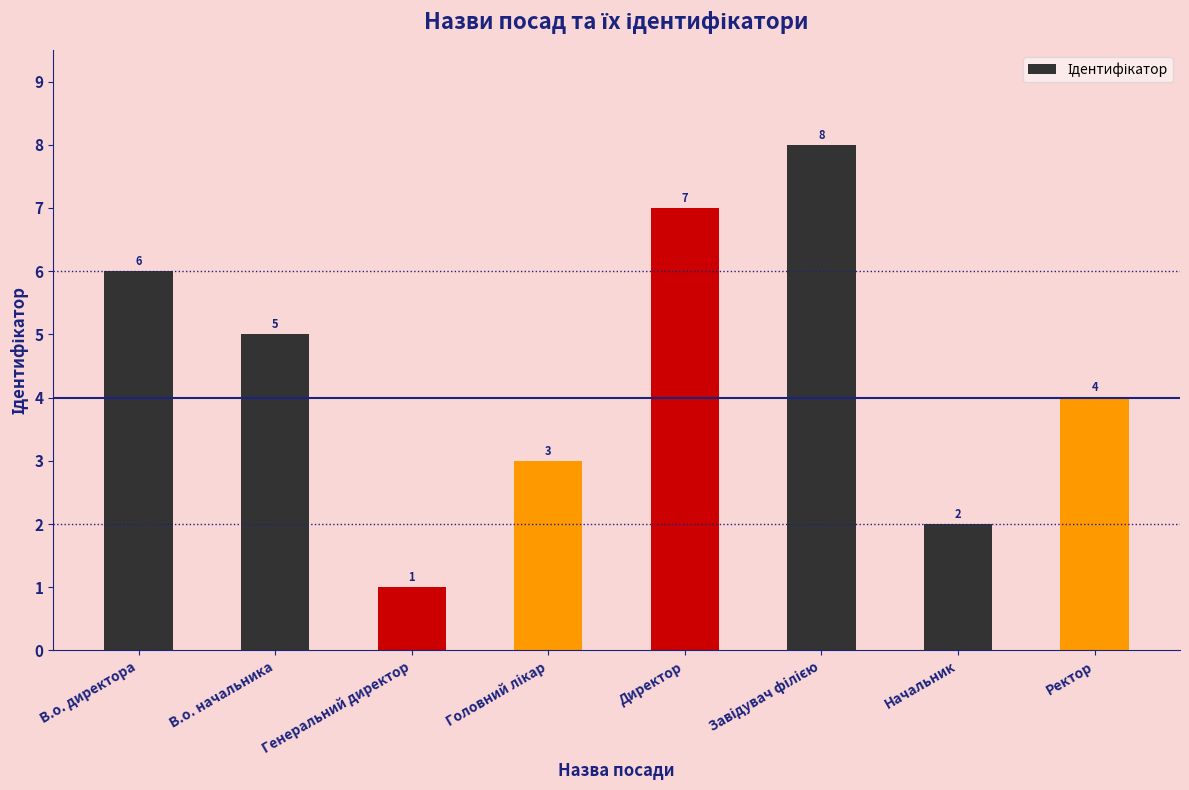

What is the difference between the maximum and second lowest values?

6